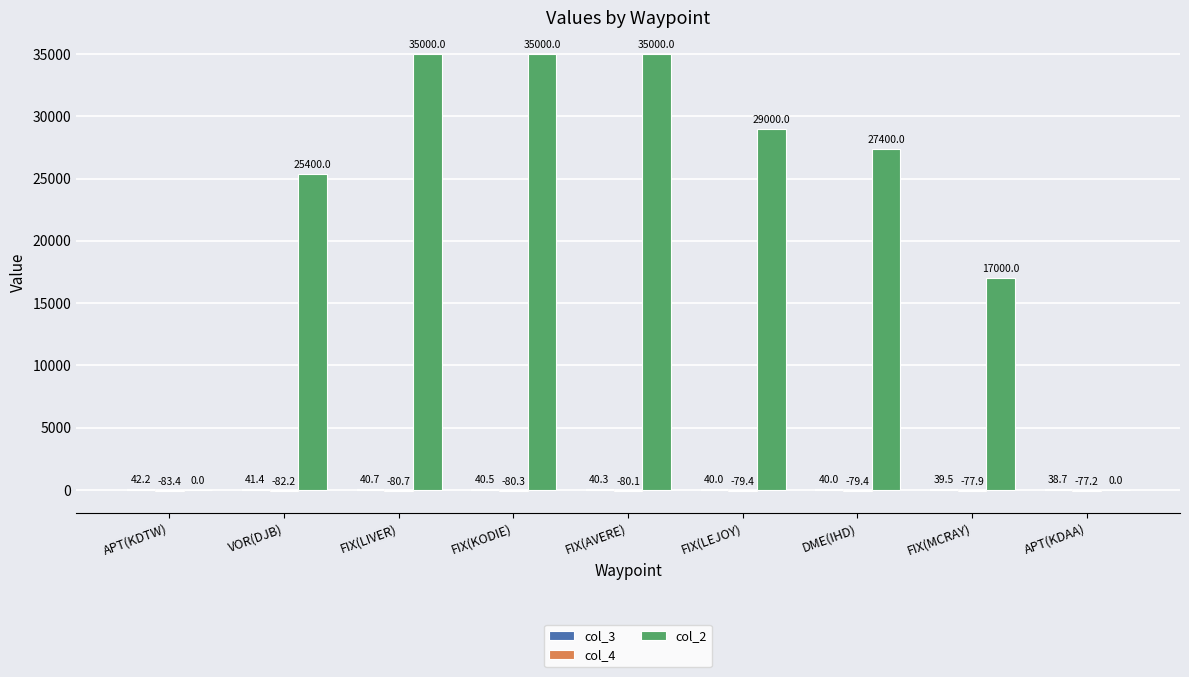

What is the sum of the col_2 values at APT(KDTW) and DME(IHD)?

27400.0